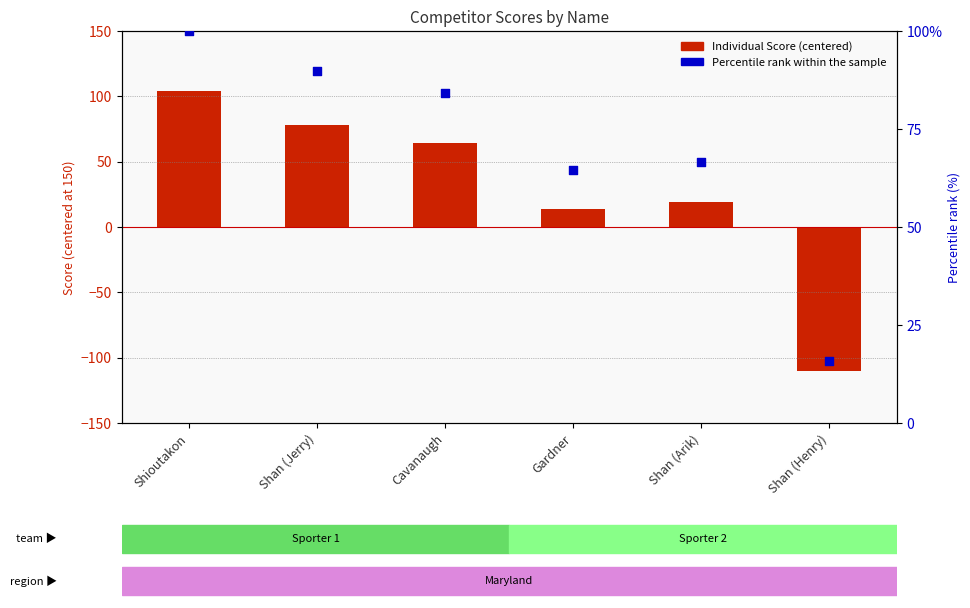

At which category is the sum across all series the highest?

Shioutakon